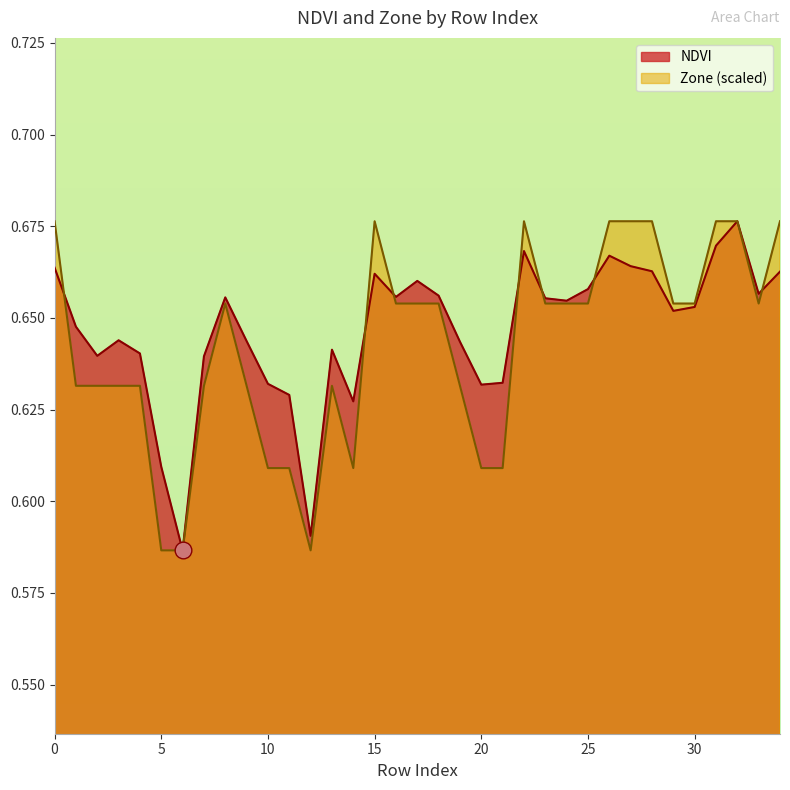

Reading left to right, transcribe all the data shown in this chart.

NDVI: 0.7	0.6	0.6	0.6	0.6	0.6	0.6	0.6	0.7	0.6	0.6	0.6	0.6	0.6	0.6	0.7	0.7	0.7	0.7	0.6	0.6	0.6	0.7	0.7	0.7	0.7	0.7	0.7	0.7	0.7	0.7	0.7	0.7	0.7	0.7
Zone: 0.7	0.6	0.6	0.6	0.6	0.6	0.6	0.6	0.7	0.6	0.6	0.6	0.6	0.6	0.6	0.7	0.7	0.7	0.7	0.6	0.6	0.6	0.7	0.7	0.7	0.7	0.7	0.7	0.7	0.7	0.7	0.7	0.7	0.7	0.7